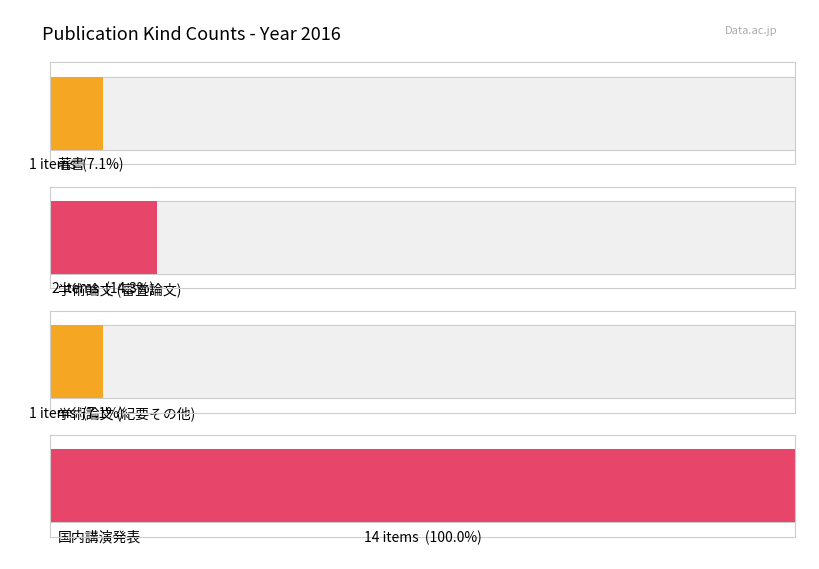

How many series are shown in this chart?

1